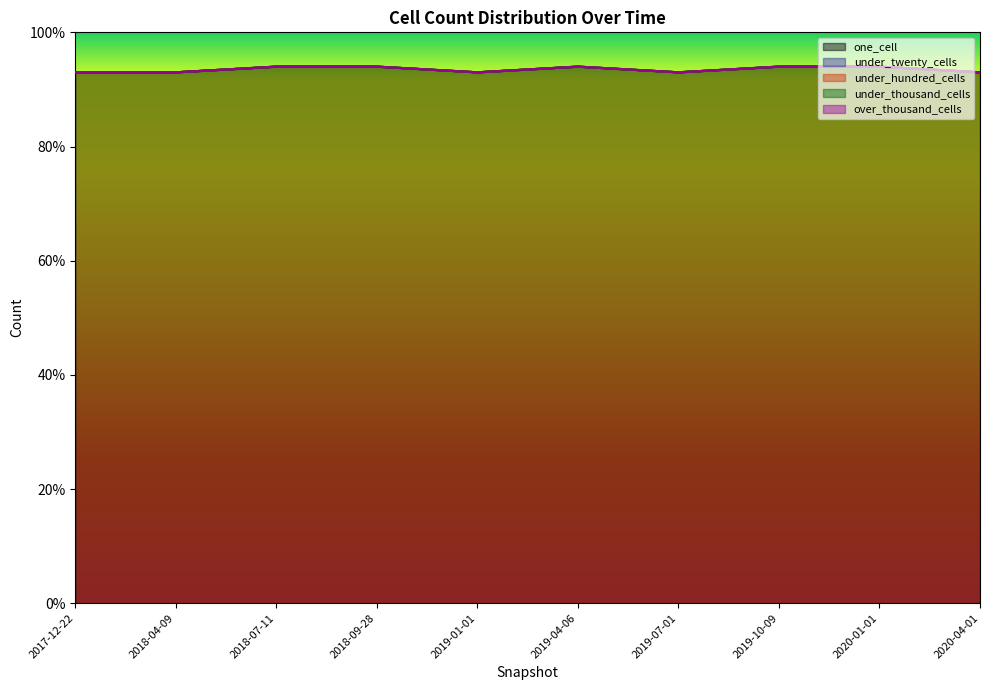

Is it true that under_thousand_cells equals 0 at 2018-04-09?

True